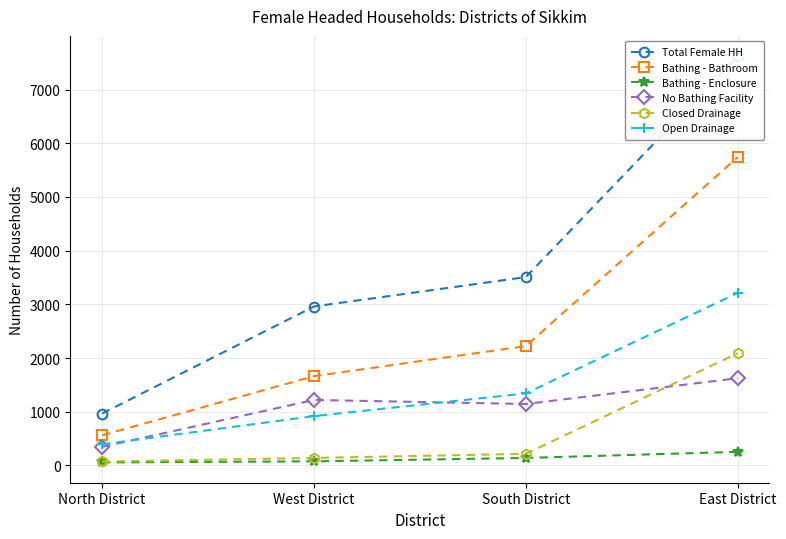

What value does the Bathing - Bathroom series have at East District, to the nearest 50?

5750